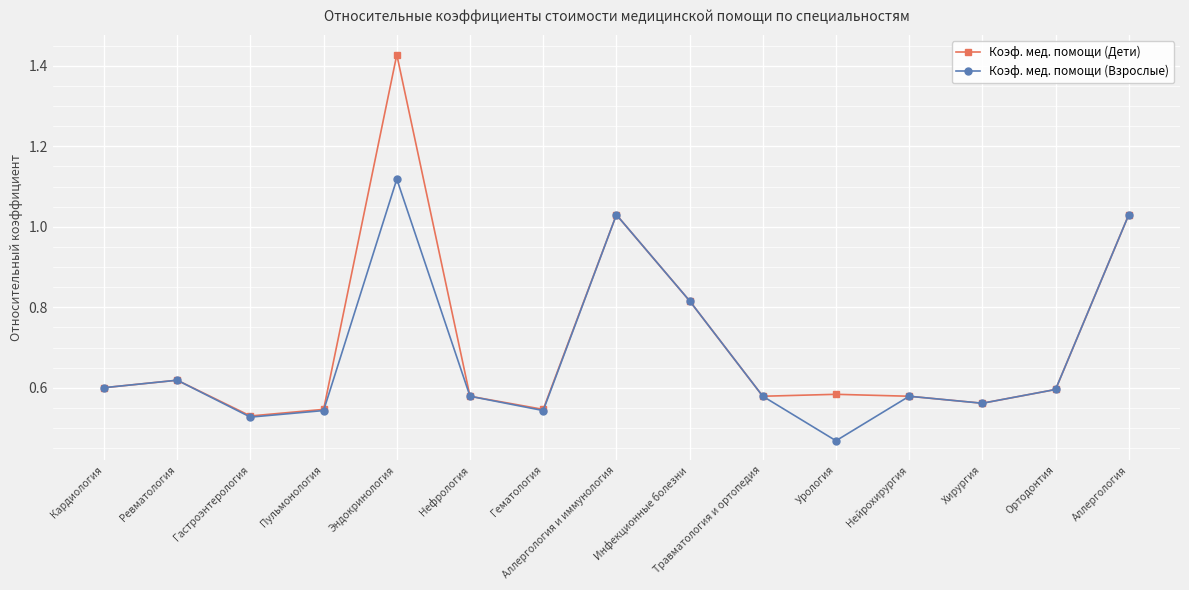

At which label is Коэф. мед. помощи (Дети) closest to 0?

Гастроэнтерология